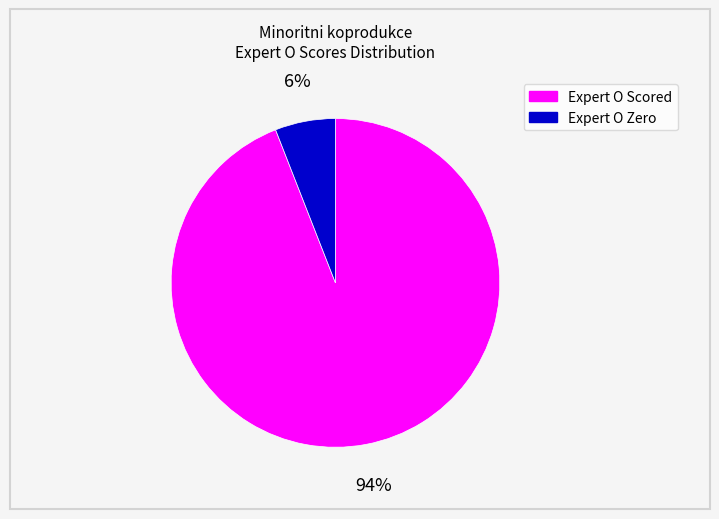

To the nearest percent, what is the average slice percentage?

50%